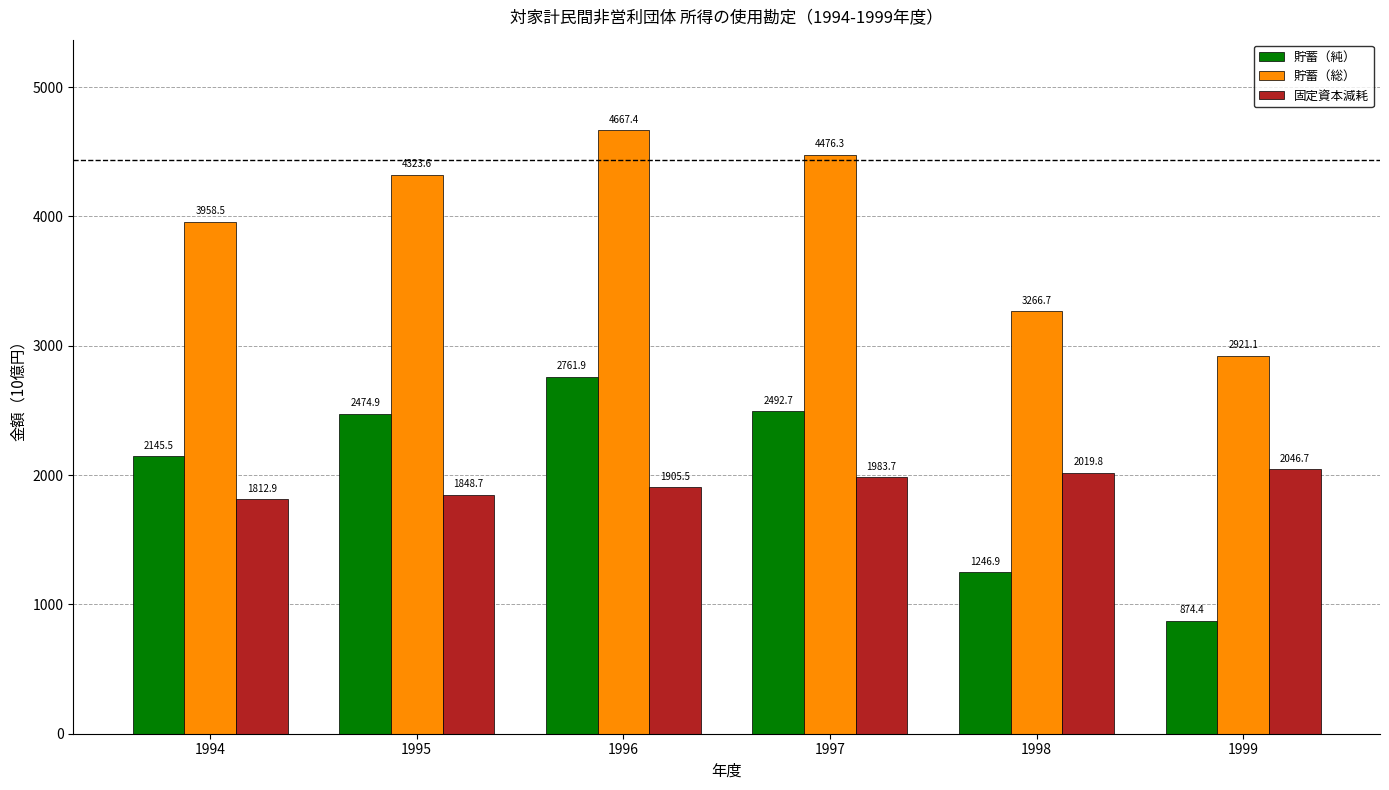

What is the sum of all 貯蓄（純） values?

11996.3